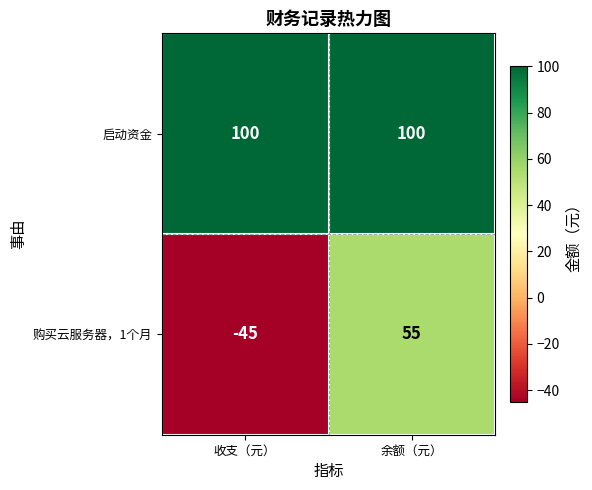

List the series in order of their peak value, lowest first.

购买云服务器，1个月, 启动资金